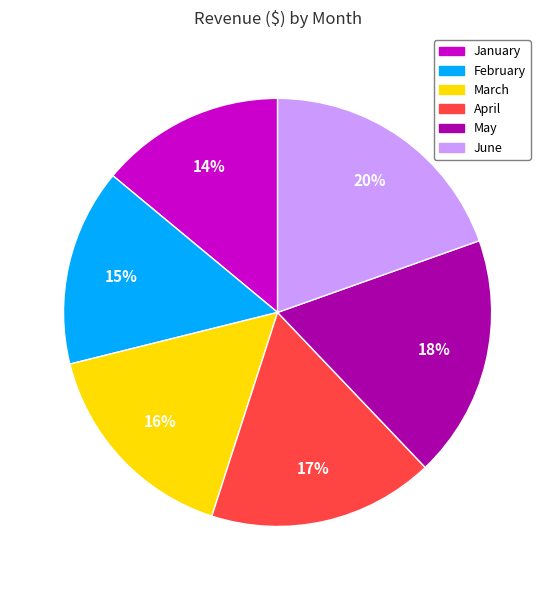

Is the sum of March and May greater than half?

No